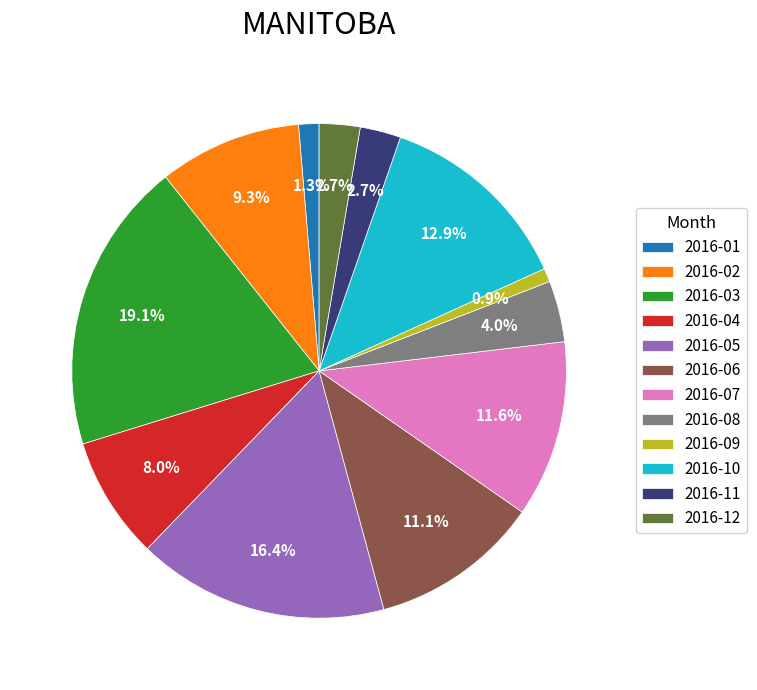

Between 2016-05 and 2016-08, which is larger?

2016-05